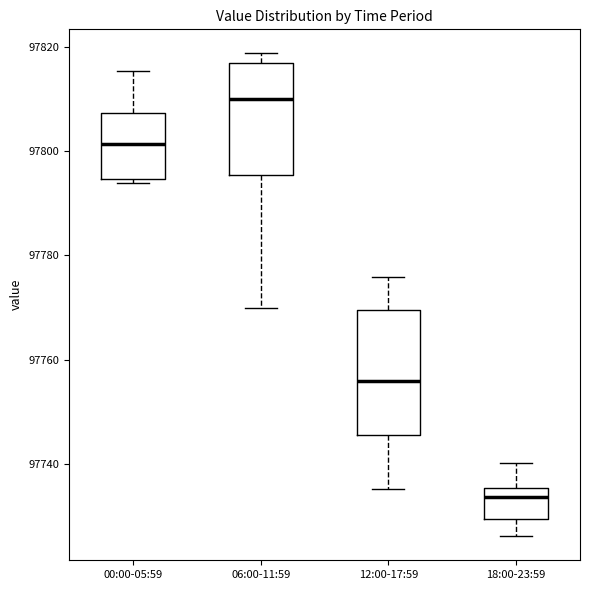

Reading left to right, transcribe this box plot: for each box, give where its median line is, the range the box spans, and where its two whiskers end, as read against the y-axis. The values are not printed on the chart, so give them approximately, as read against the axis.

00:00-05:59: median 97802, box 97794 to 97808, whiskers 97794 (just below the box's lower edge) to 97816
06:00-11:59: median 97810, box 97796 to 97816, whiskers 97770 to 97818
12:00-17:59: median 97756, box 97746 to 97770, whiskers 97736 to 97776
18:00-23:59: median 97734, box 97730 to 97736, whiskers 97726 to 97740